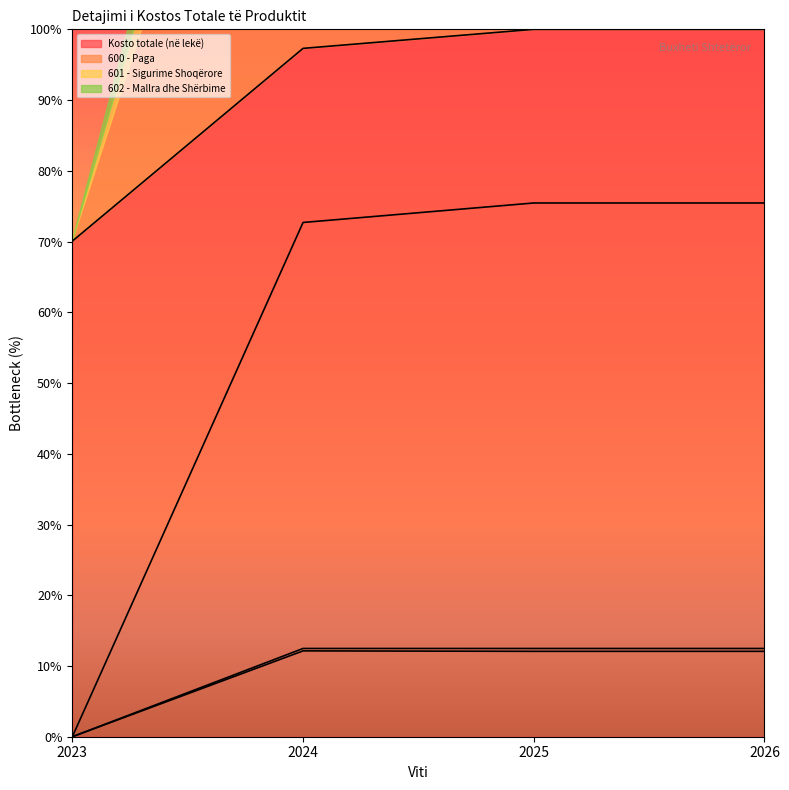

How many data points does each series have?

4